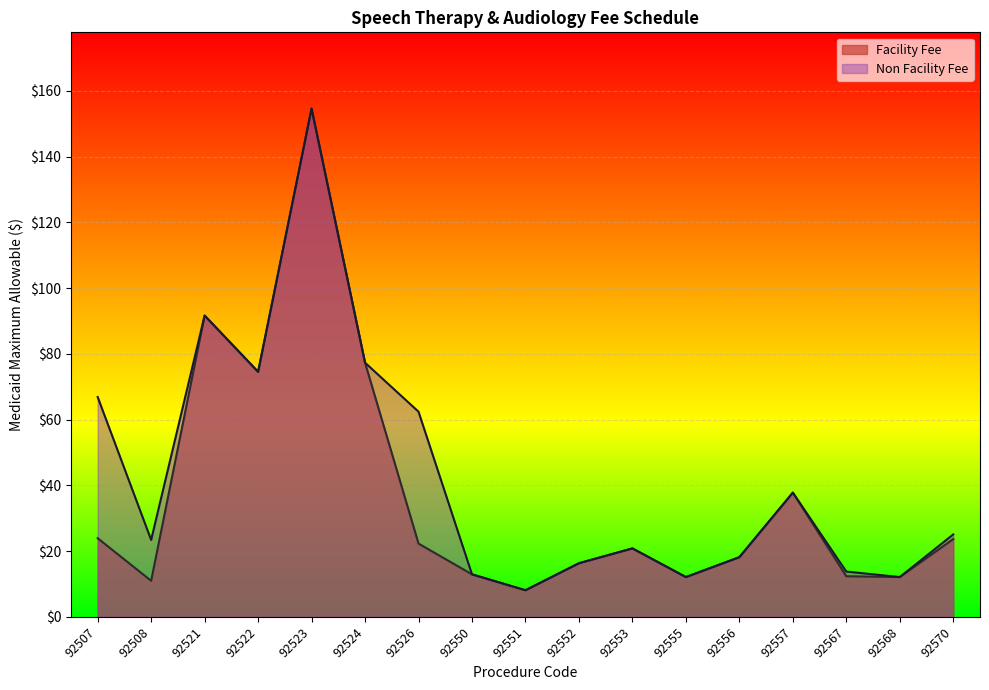

At which category does the chart reach its peak across all series?

92523